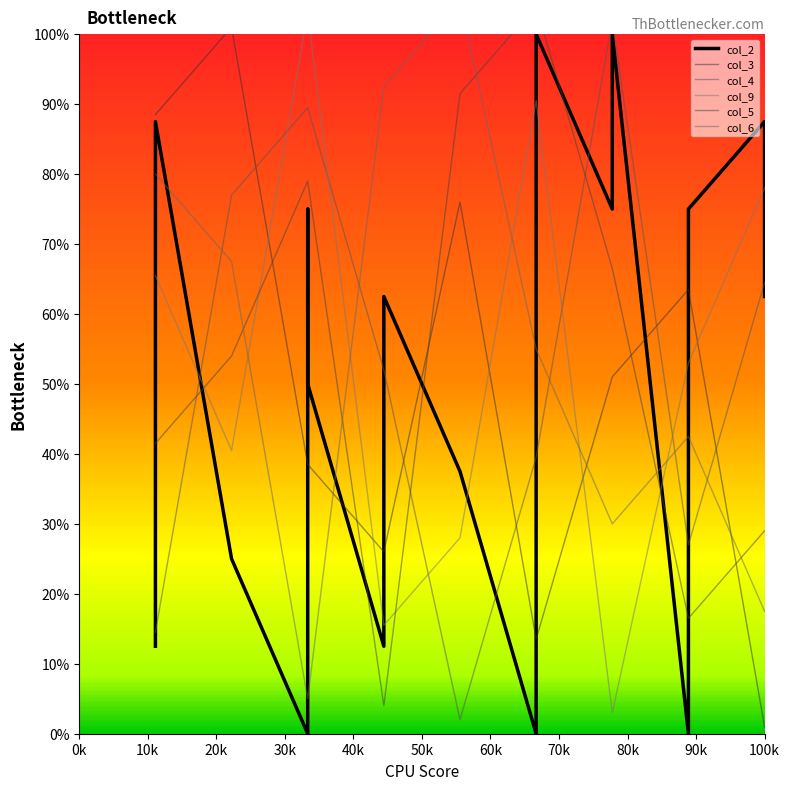

Does the chart display data point markers on the line(s)?

No